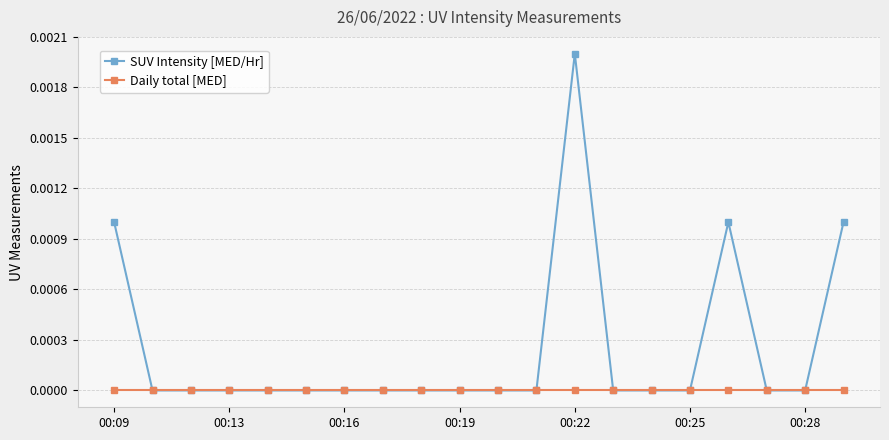

Which series has the largest range (max minus min)?

SUV Intensity [MED/Hr]